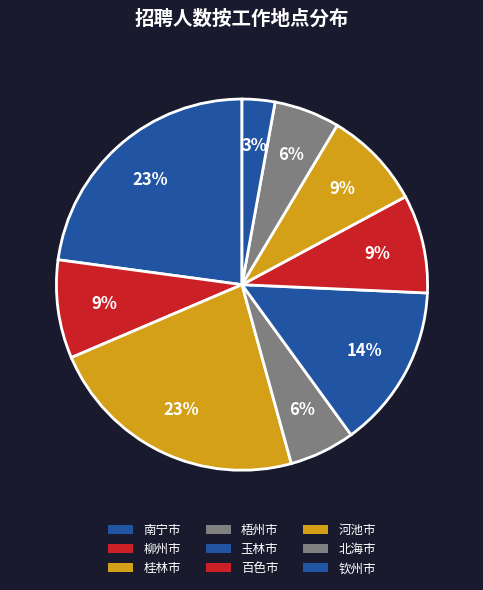

How many slices are in this pie chart?

9